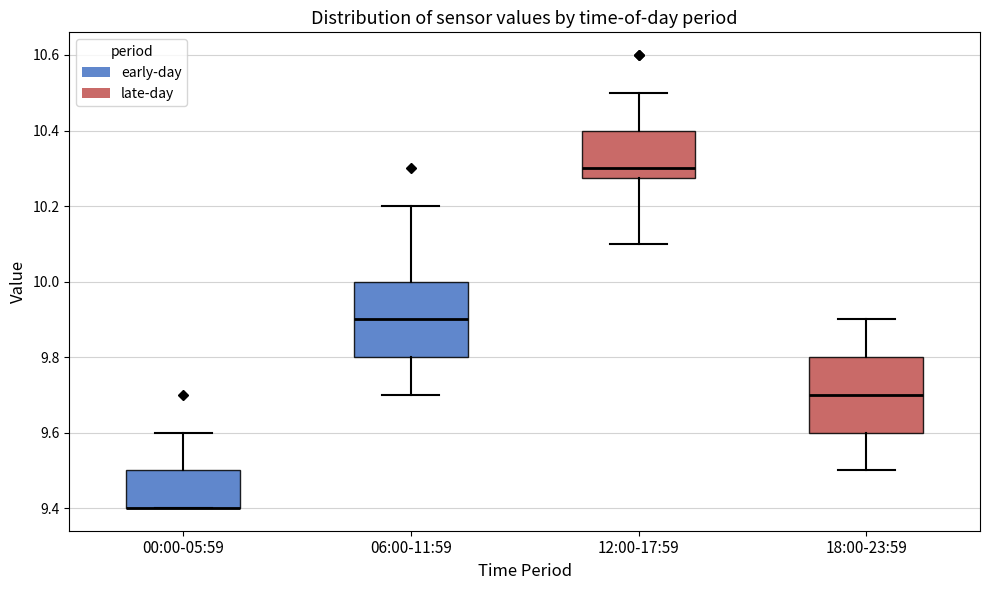

Where is the upper edge of the box for 18:00-23:59 on the y-axis? The values are not printed on the chart, so give them approximately, as read against the axis.

9.80